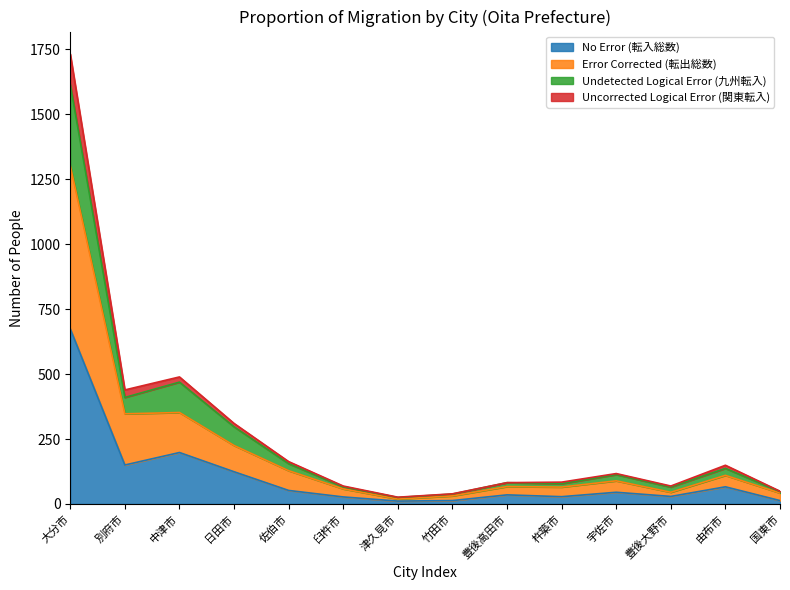

At how many categories does at least one series exceed 1184?

1